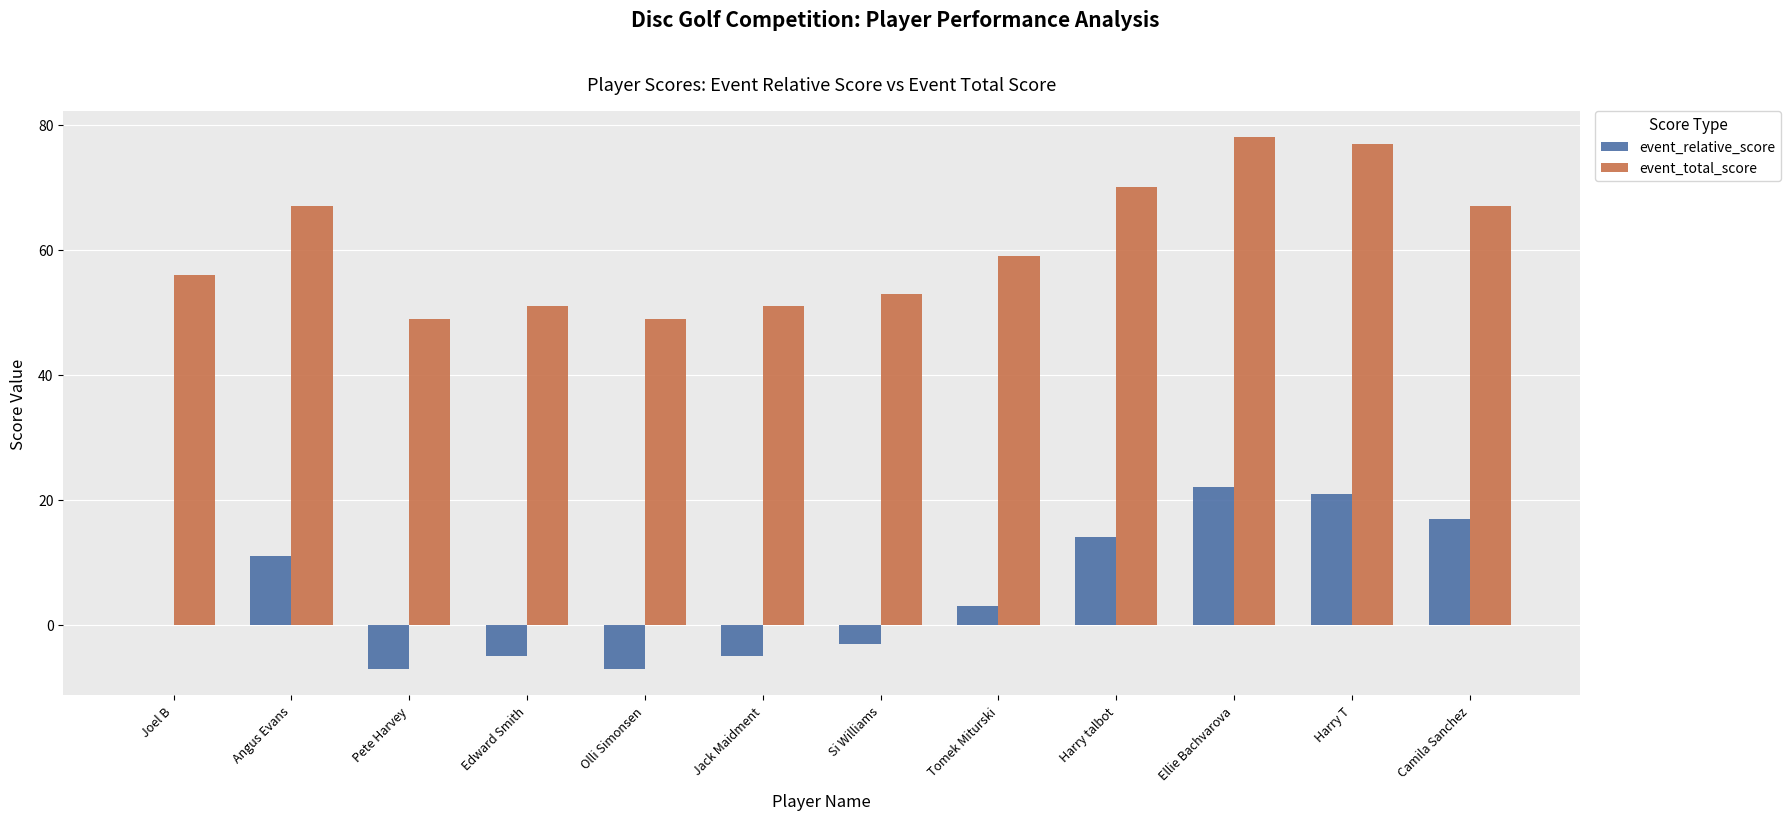

What is the difference between the event_relative_score values at Jack Maidment and Pete Harvey?

2